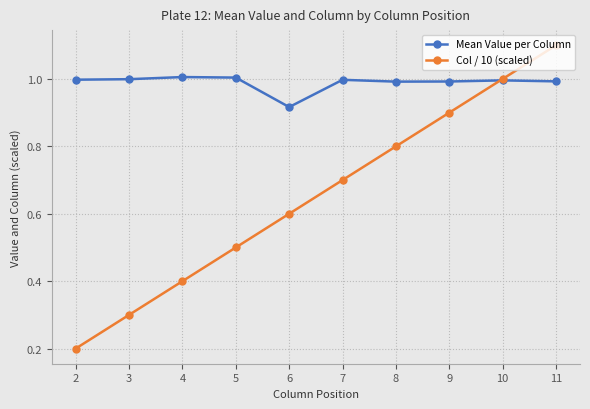

Which series changed the most between 7 and 11?

Col / 10 (scaled)